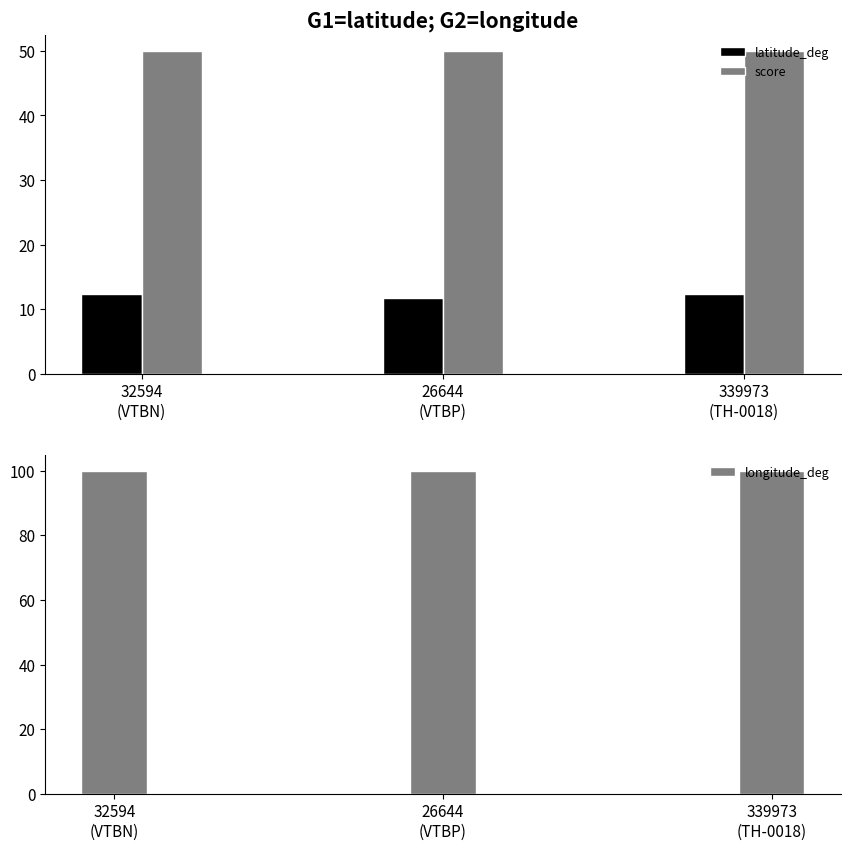

Reading right to left, what are all the values shown in this chart?

latitude_deg: 12.4	11.8	12.4
score: 50.0	50.0	50.0
longitude_deg: 100.0	99.8	99.9